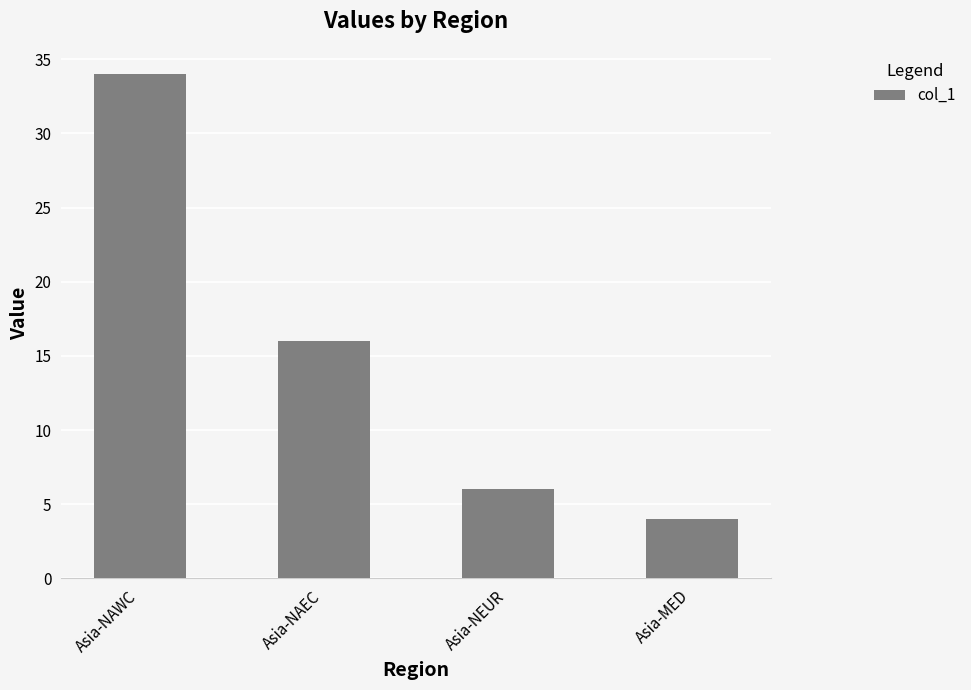

Between Asia-MED and Asia-NAWC, which is larger?

Asia-NAWC